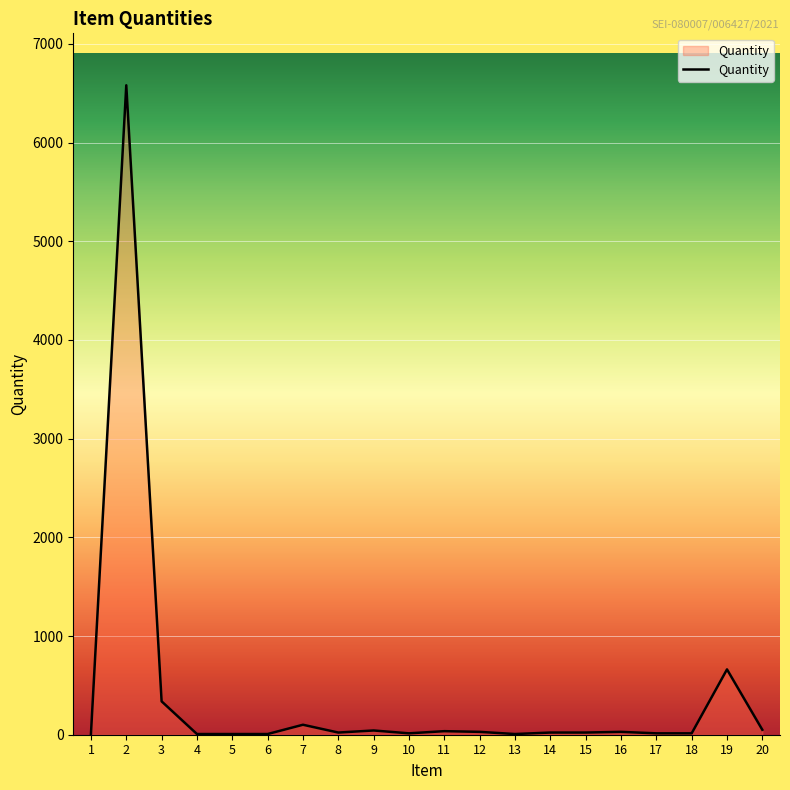

What is the change in value from 13 to 19?

+655